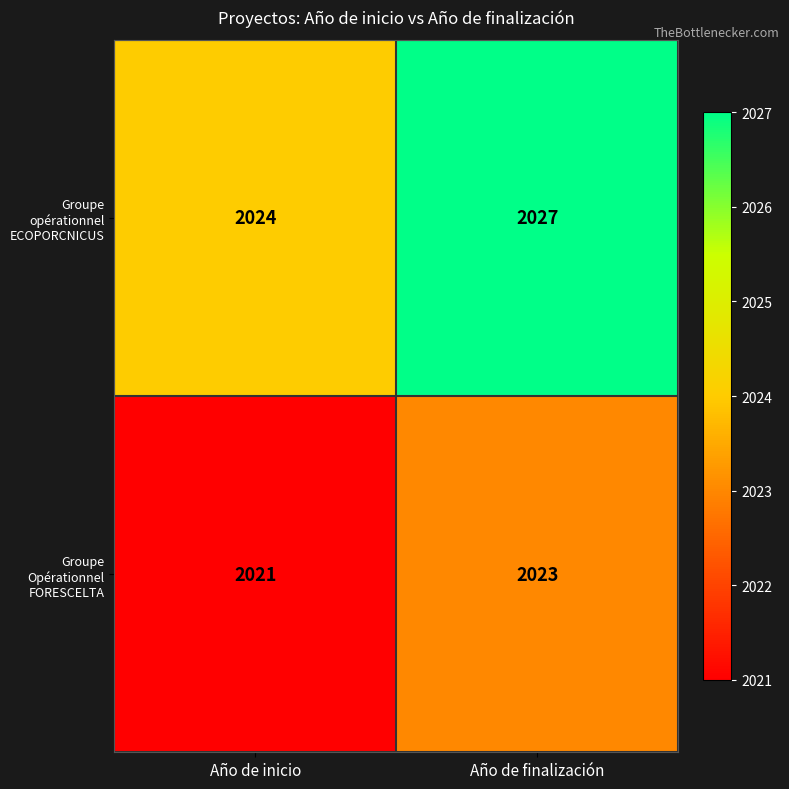

What is the sum of the Groupe Opérationnel FORESCELTA values at Año de finalización and Año de inicio?

4044